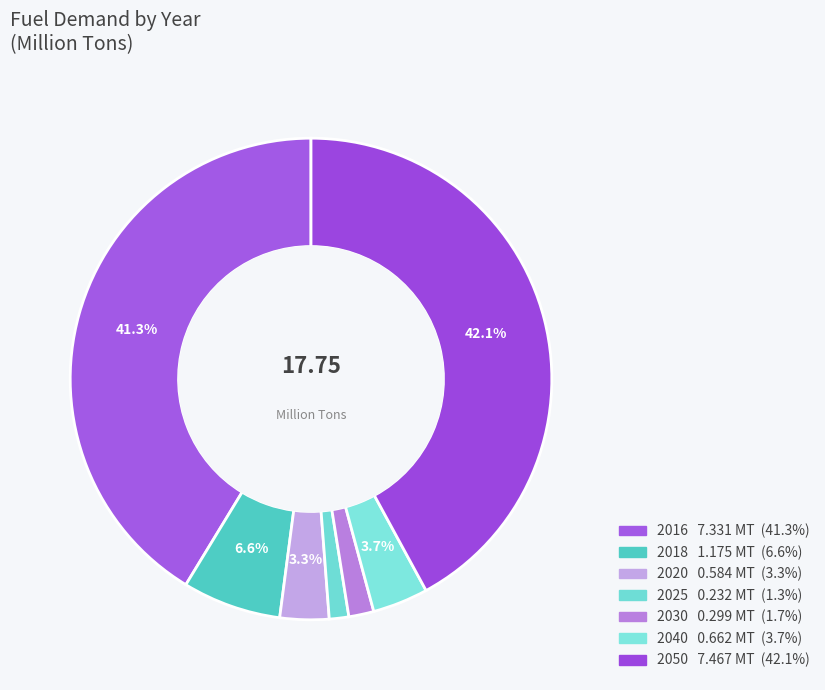

What is the change in value from 2018 to 2040?

-0.5